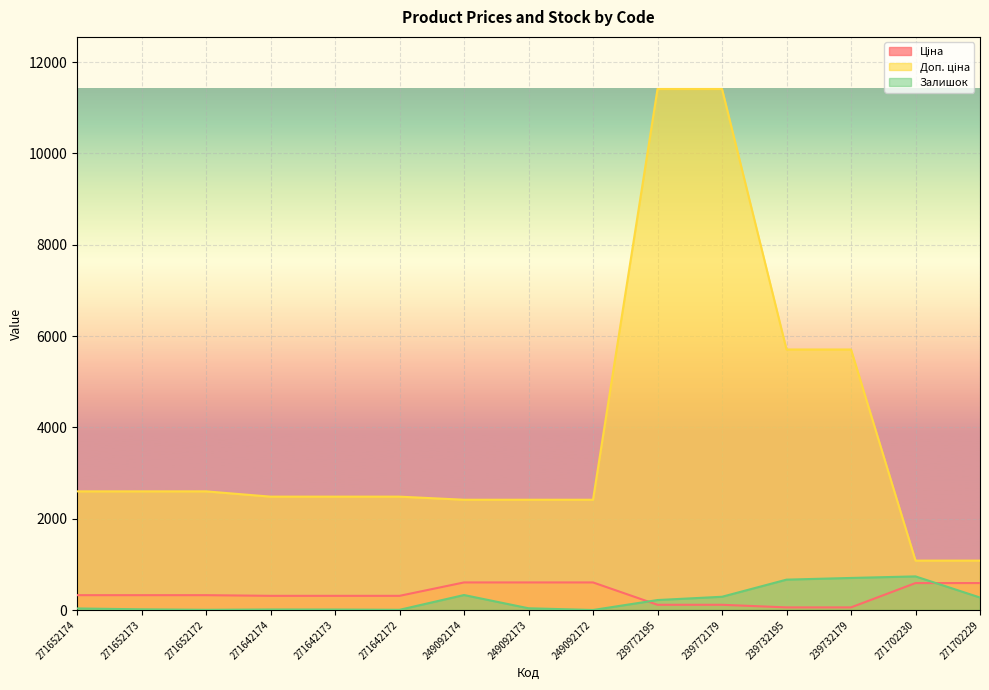

True or false: Доп. ціна has more than 1 interior local peaks.

False